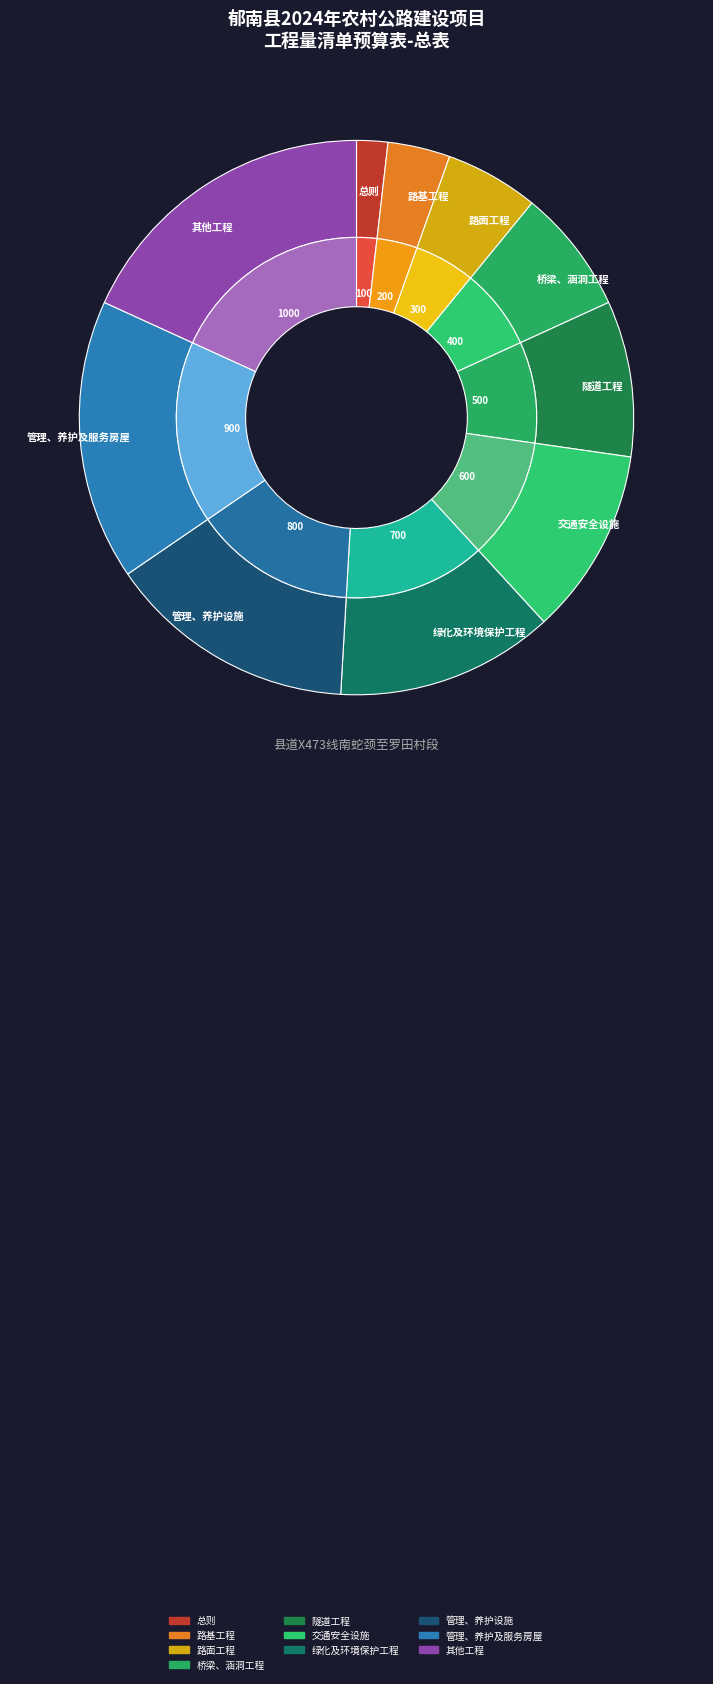

What is the total percentage of 管理、养护及服务房屋 and 路基工程?

20.0%